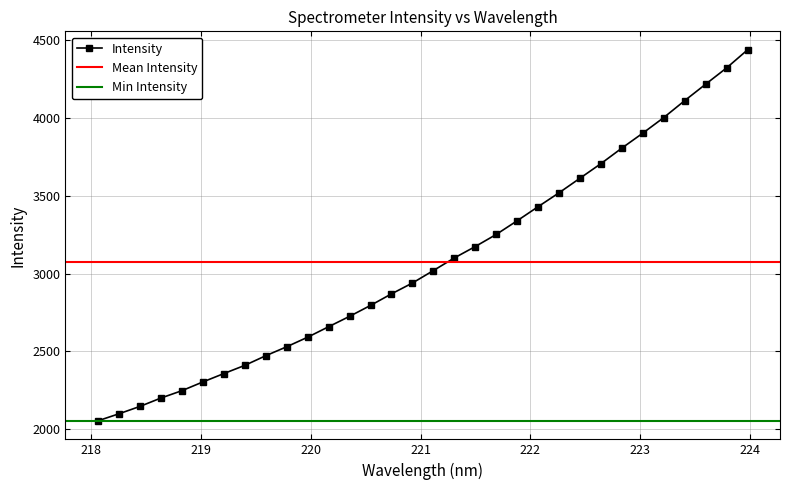

Which category has the lowest value across all series?

218.0596